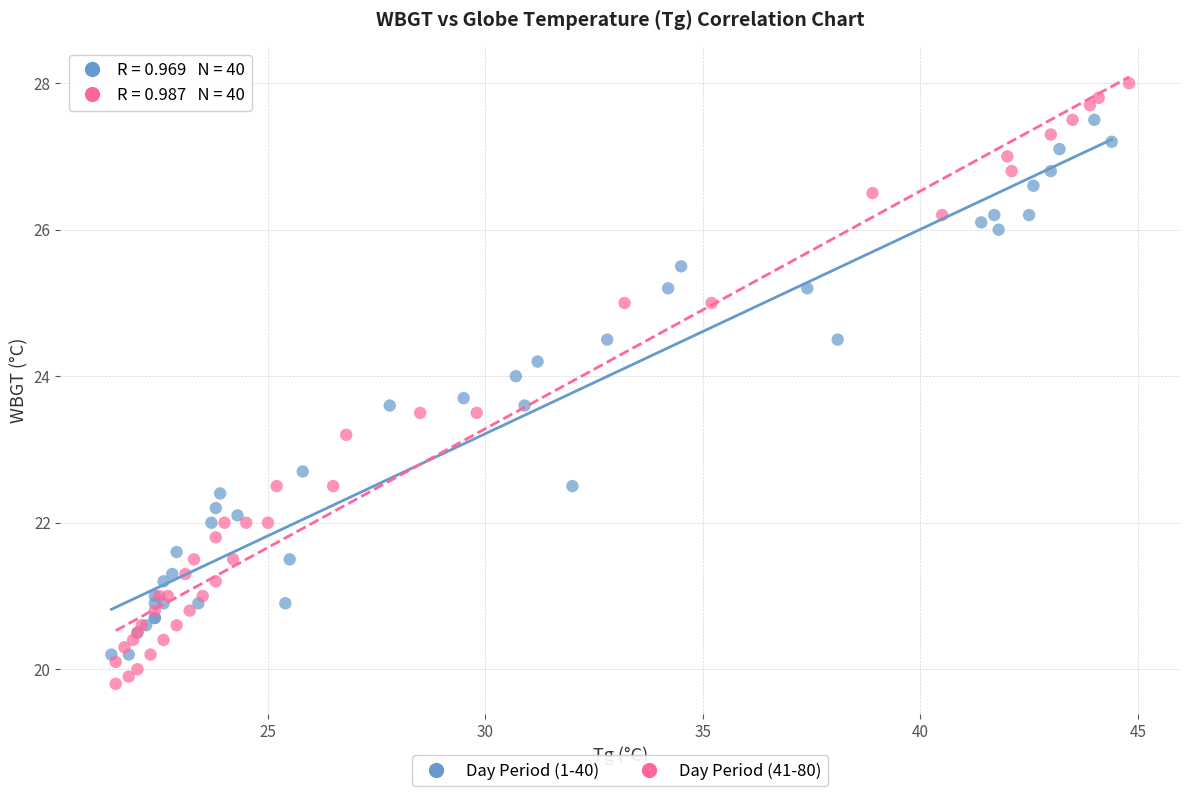

Which series contains the lowest Y value?

Day Period (41-80)